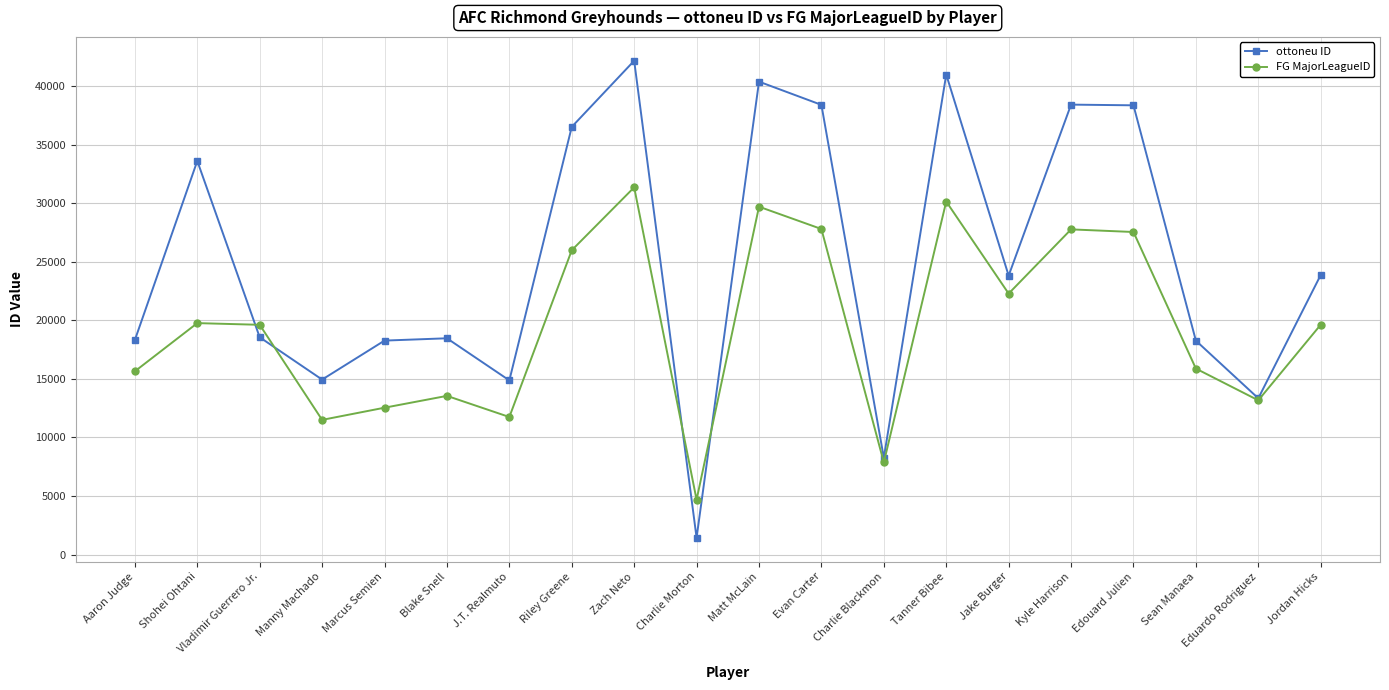

What is the smallest value displayed?

1427